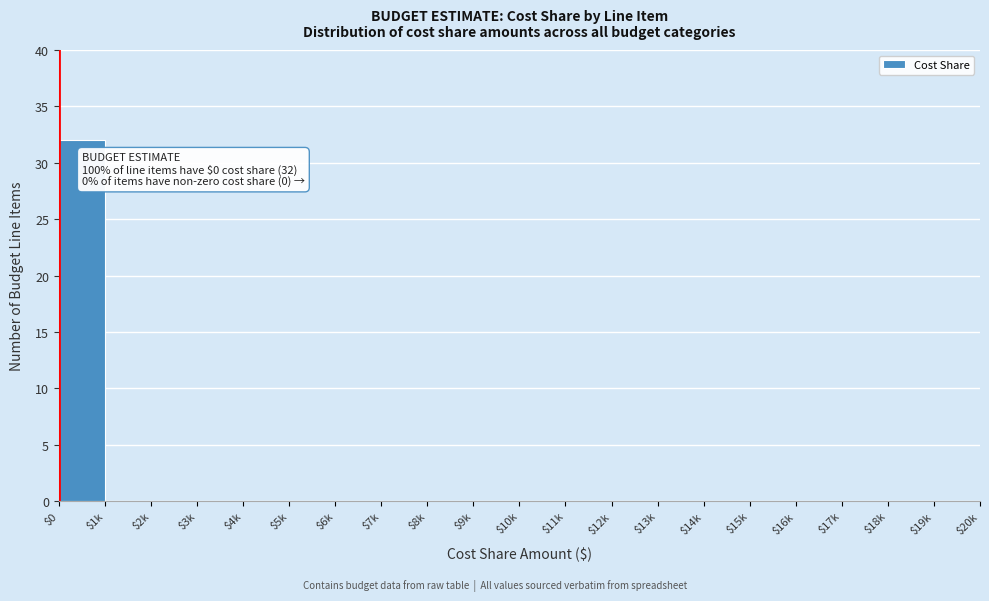

Which category has the highest value across all series?

$0